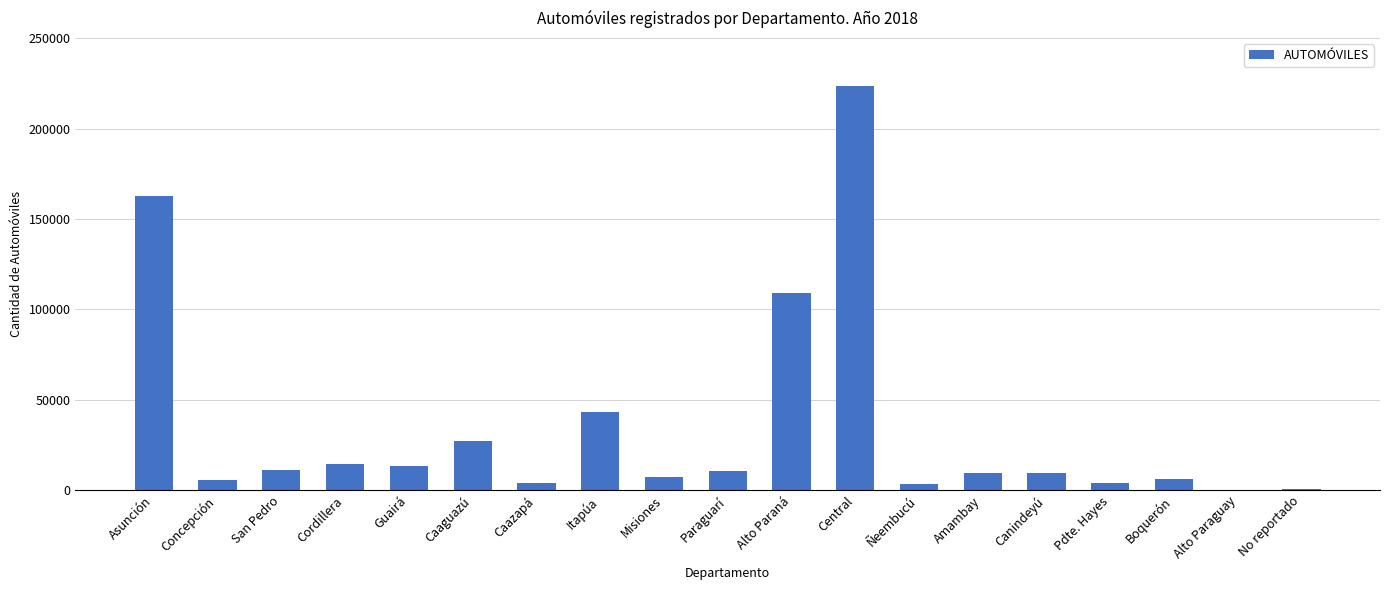

What is the maximum value shown in the chart?

223347